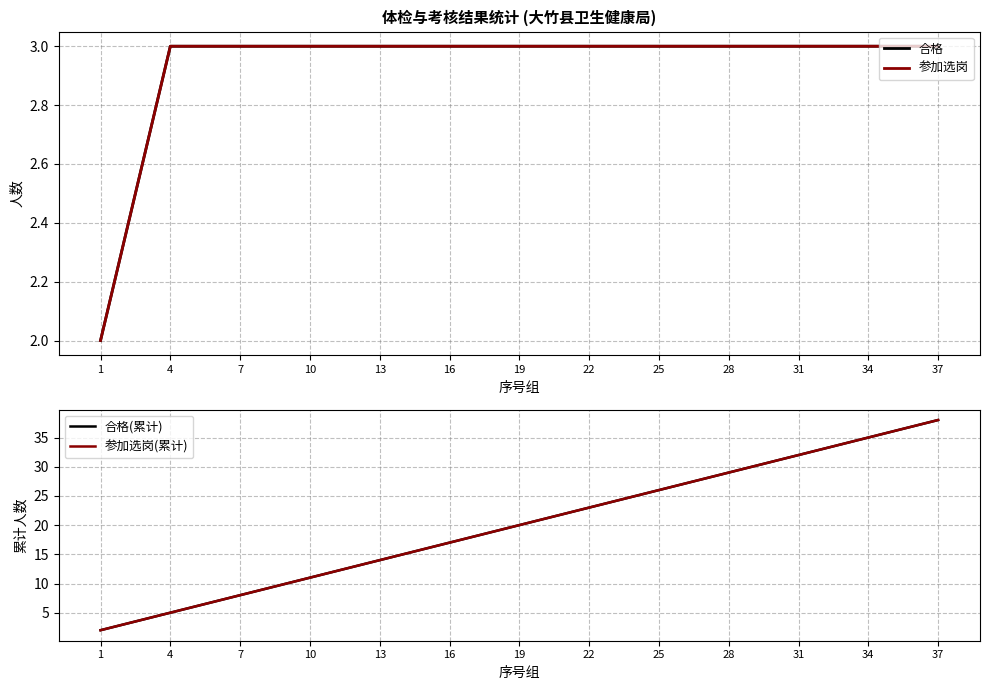

Which series changed the most between 1 and 19?

合格(累计)